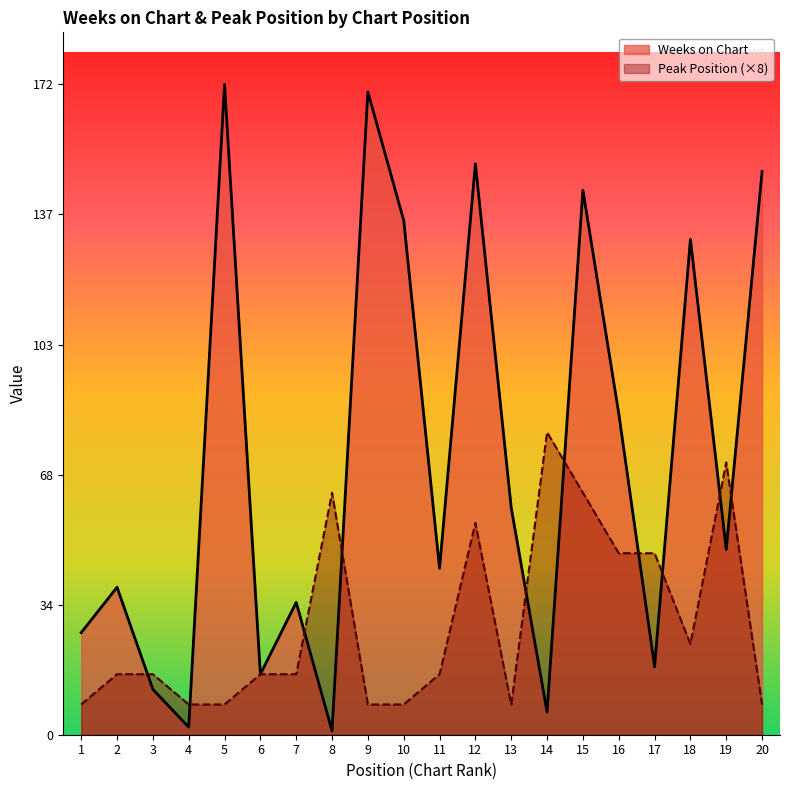

The value of Weeks on Chart at 12 is 151. True or false?

True